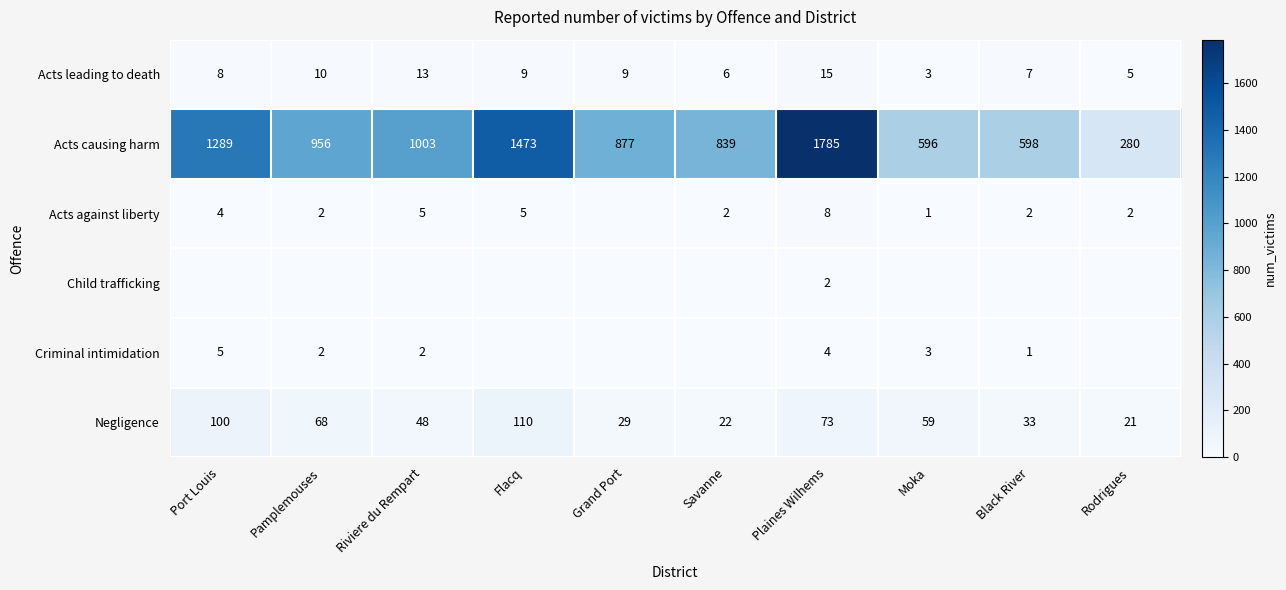

What is the difference between the Acts causing harm values at Savanne and Plaines Wilhems?

946